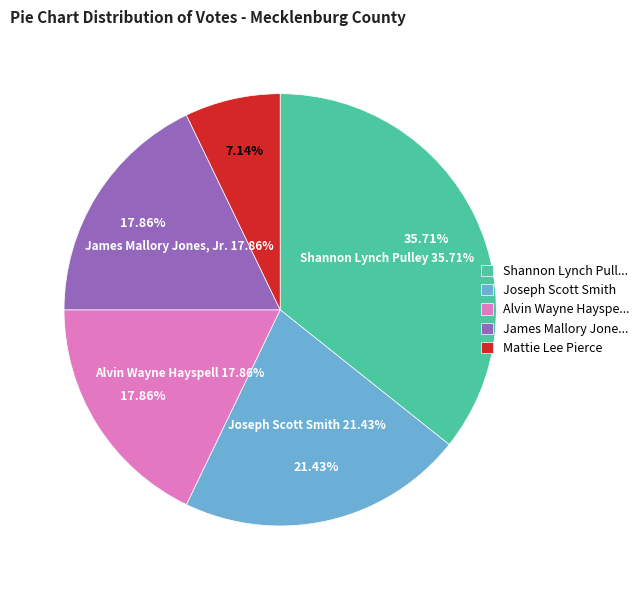

To the nearest percent, what is the average slice percentage?

20%